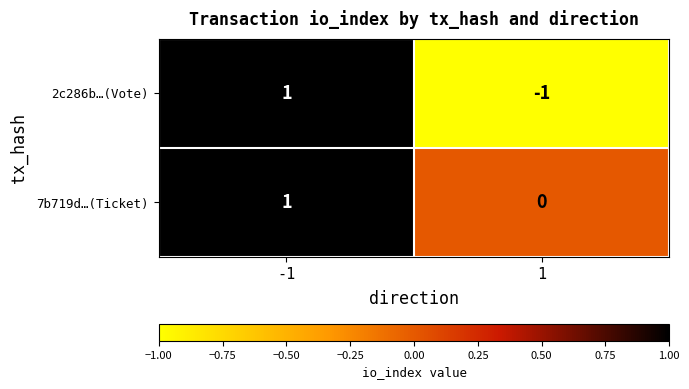

Rank the categories by 7b719d…(Ticket) value from lowest to highest.

1, -1